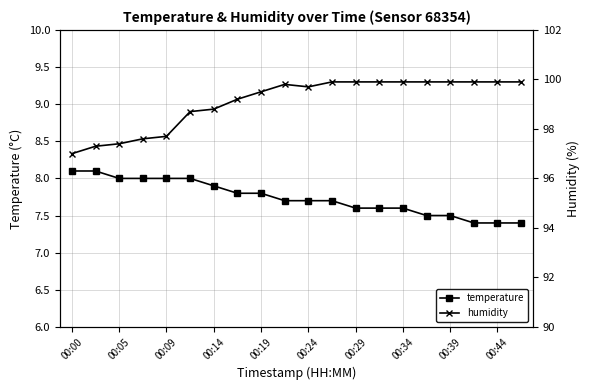

What is the label of the 20th point from the left?

19